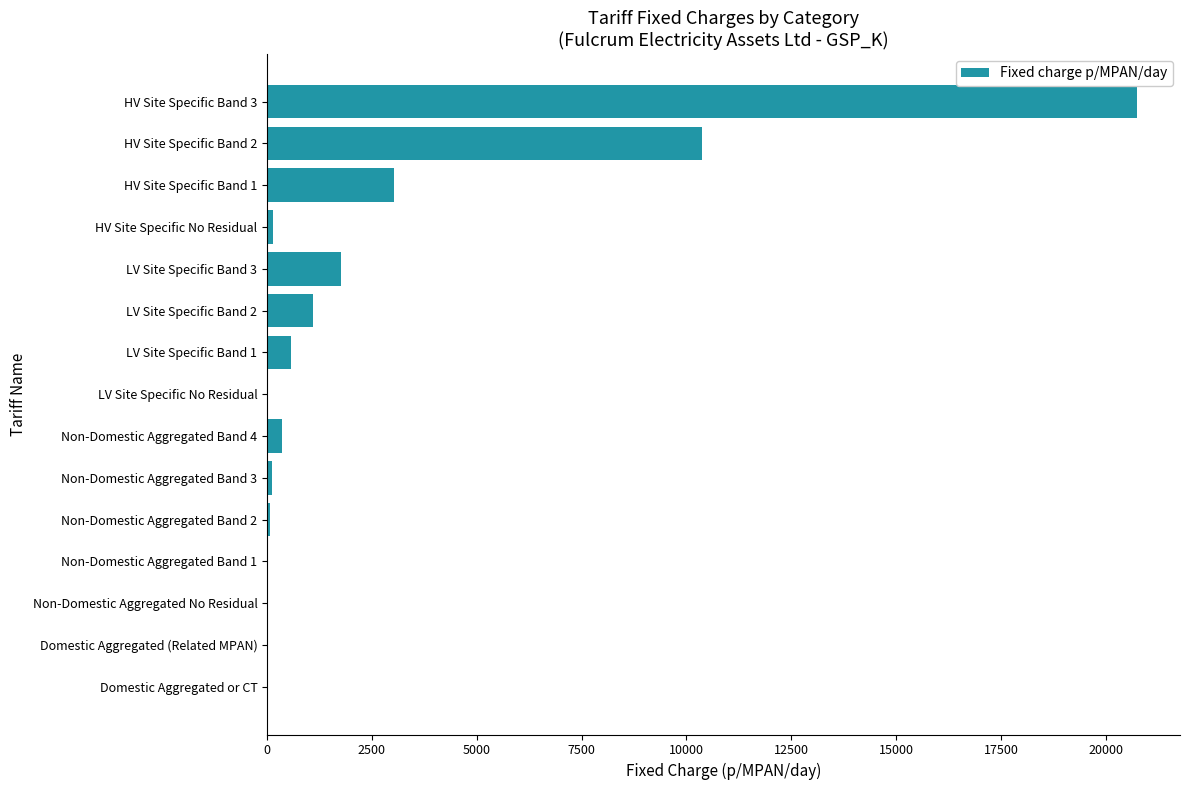

How many categories are shown in the chart?

15